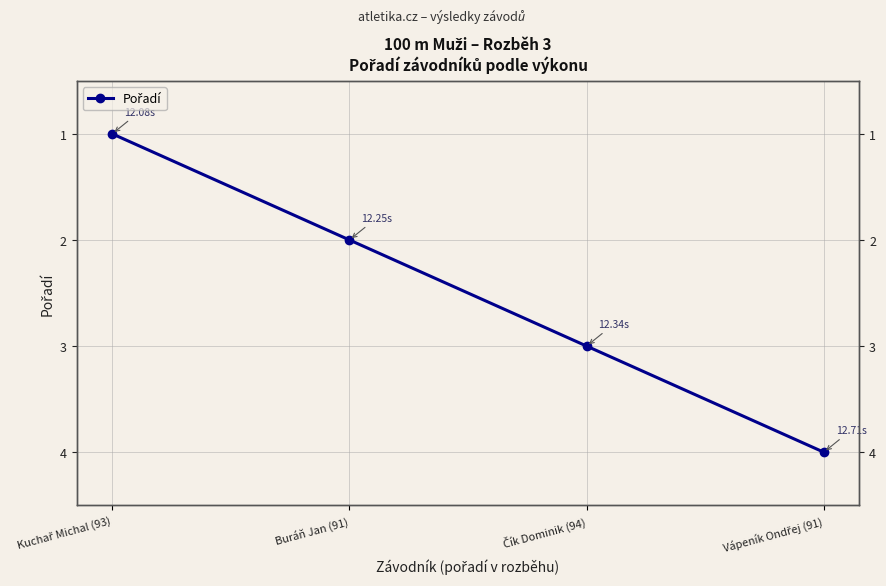

How many lines are shown in the chart?

1